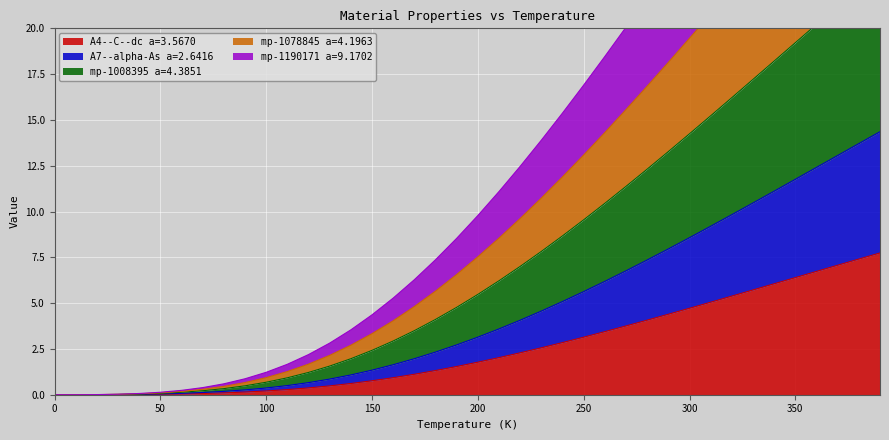

True or false: A4--C--dc a=3.5670 has a value of 0.2 at 100.

True